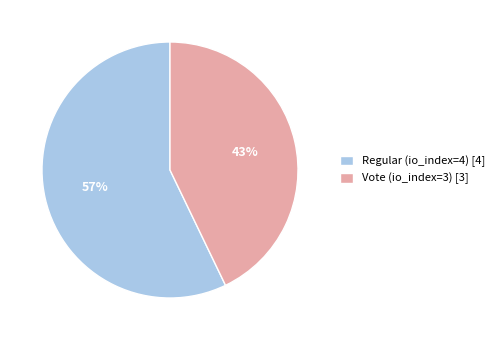

Is there a majority slice in this chart?

Yes